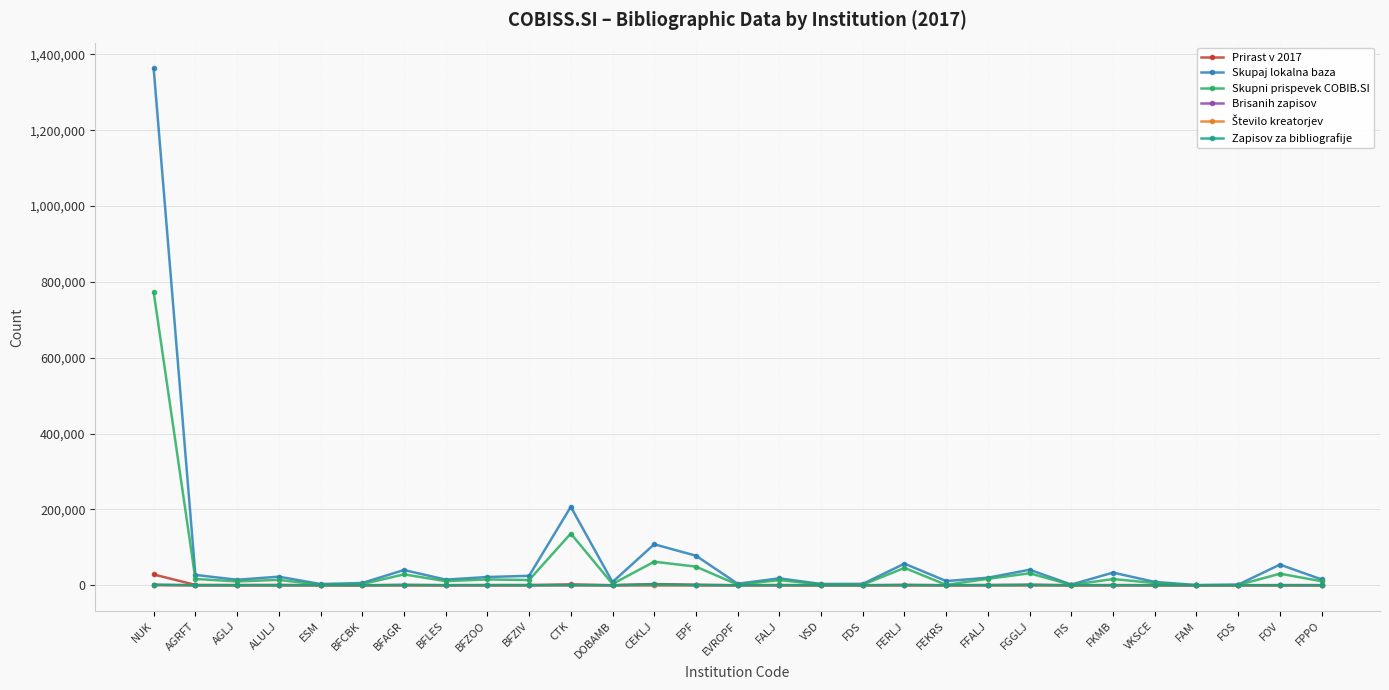

True or false: Zapisov za bibliografije has more than 2 points higher than both neighbors.

True